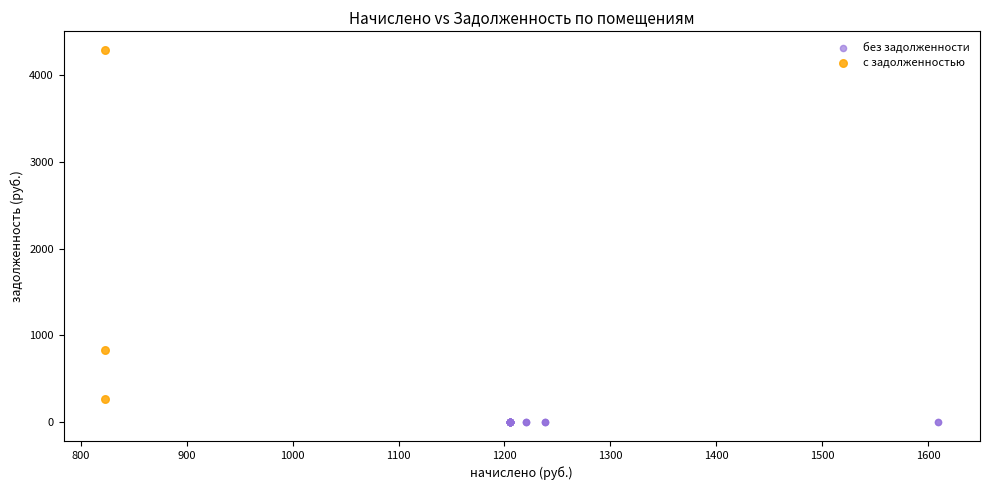

Which series contains the highest Y value?

с задолженностью